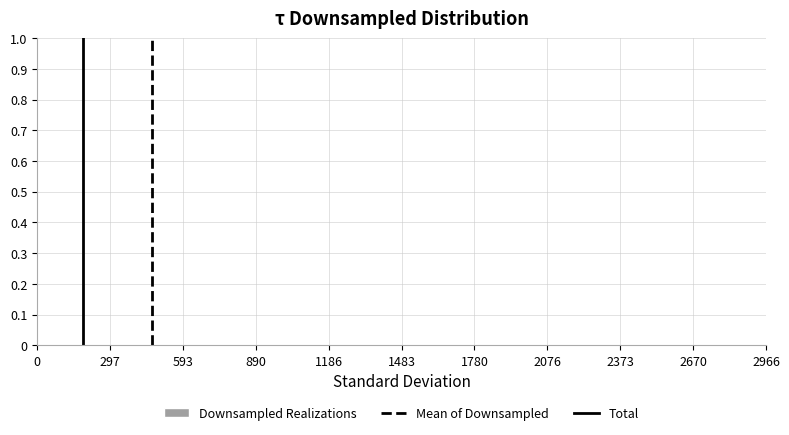

Reading left to right, list every bar in this chart as the range it spans on the x-axis followed by its height. Neither the bar edges nor the heights are printed on the chart, so give them approximately, as read against the axes.

0 to 300: under 0.01
300 to 550: under 0.01
550 to 850: under 0.01
850 to 1150: 0
1150 to 1400: under 0.01
1400 to 1700: 0
1700 to 2000: 0
2000 to 2250: 0
2250 to 2550: 0
2550 to 2850: under 0.01